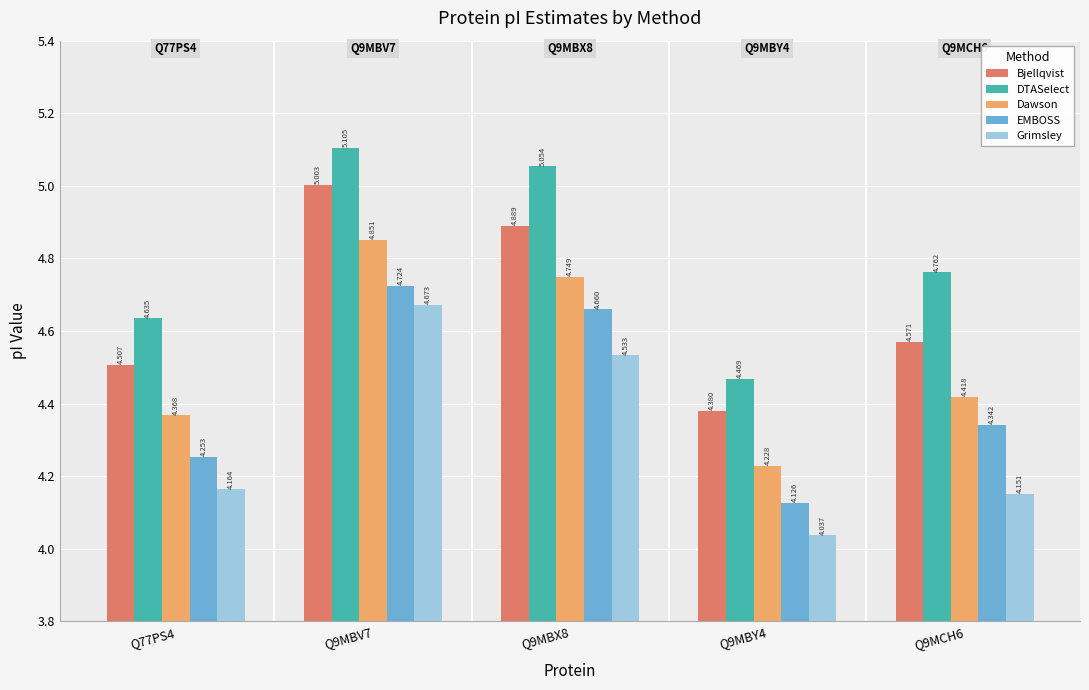

Rank the series at Q77PS4 from highest to lowest value.

DTASelect, Bjellqvist, Dawson, EMBOSS, Grimsley